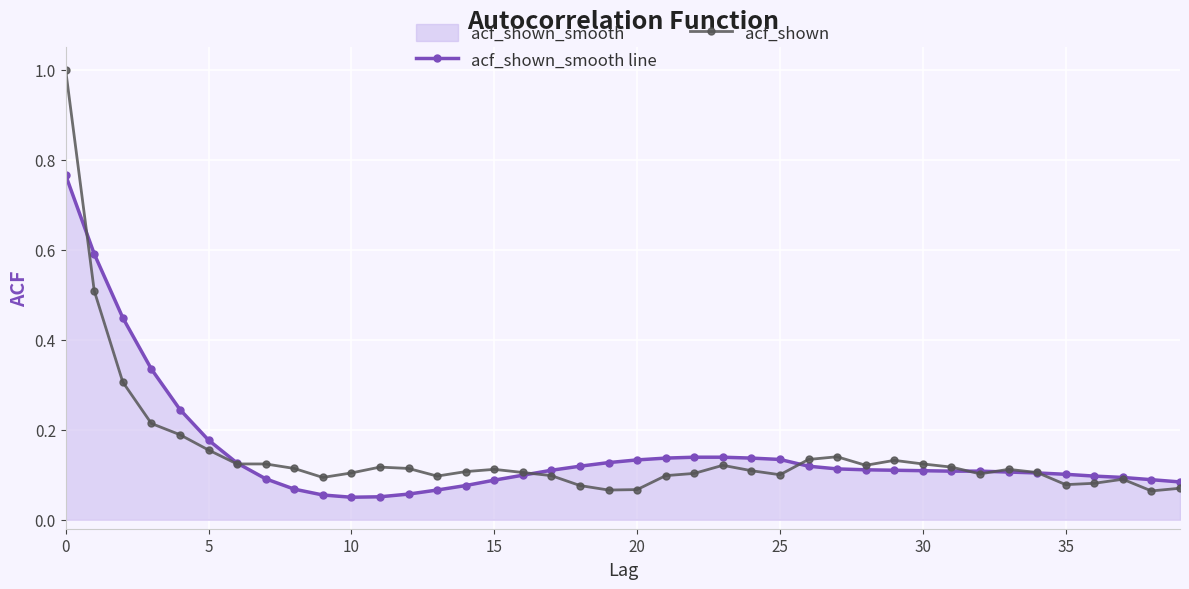

Reading left to right, extract all data points from this chart.

acf_shown_smooth line: 0.8	0.6	0.4	0.3	0.2	0.2	0.1	0.1	0.1	0.1	0.1	0.1	0.1	0.1	0.1	0.1	0.1	0.1	0.1	0.1	0.1	0.1	0.1	0.1	0.1	0.1	0.1	0.1	0.1	0.1	0.1	0.1	0.1	0.1	0.1	0.1	0.1	0.1	0.1	0.1
acf_shown: 1.0	0.5	0.3	0.2	0.2	0.2	0.1	0.1	0.1	0.1	0.1	0.1	0.1	0.1	0.1	0.1	0.1	0.1	0.1	0.1	0.1	0.1	0.1	0.1	0.1	0.1	0.1	0.1	0.1	0.1	0.1	0.1	0.1	0.1	0.1	0.1	0.1	0.1	0.1	0.1